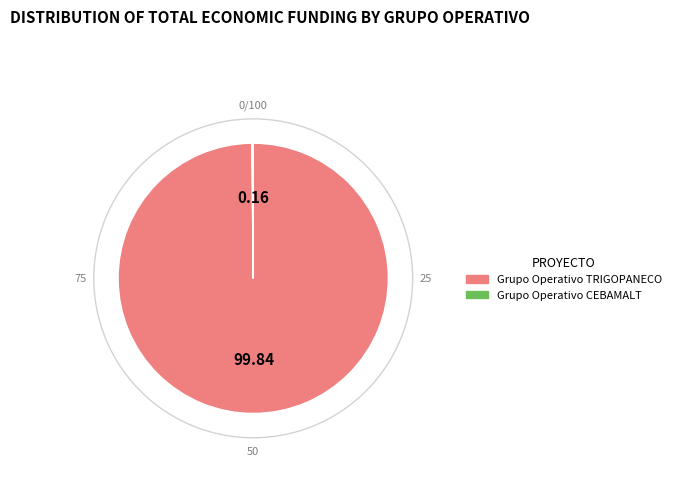

True or false: Grupo Operativo TRIGOPANECO accounts for 89% of the total.

False